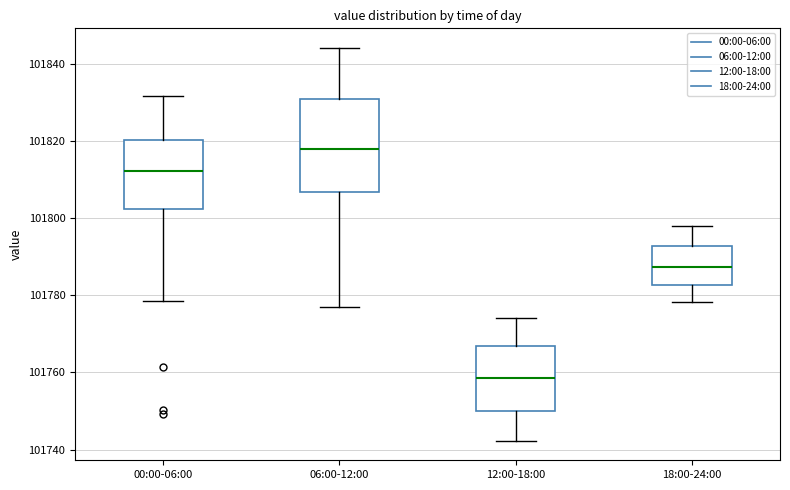

Reading left to right, read every box against the y-axis: the position of its median line, the range the box covers, and the ends of its whiskers. The values are not printed on the chart, so give them approximately, as read against the axis.

00:00-06:00: median 101812, box 101802 to 101820, whiskers 101778 to 101832
06:00-12:00: median 101818, box 101806 to 101830, whiskers 101776 to 101844
12:00-18:00: median 101758, box 101750 to 101766, whiskers 101742 to 101774
18:00-24:00: median 101788, box 101782 to 101792, whiskers 101778 to 101798